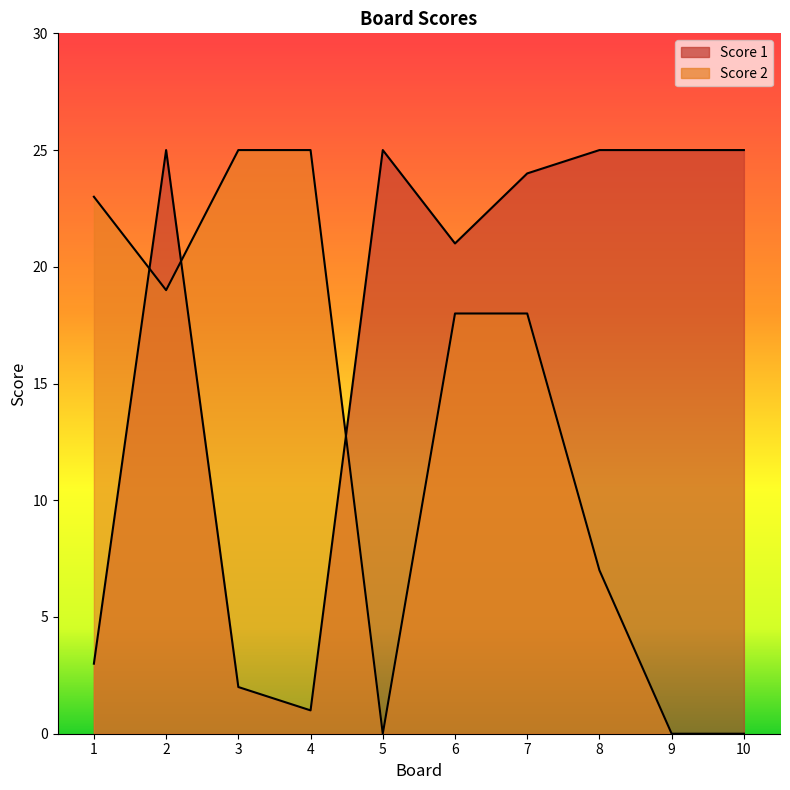

True or false: Score 1 and Score 2 cross at least once.

True